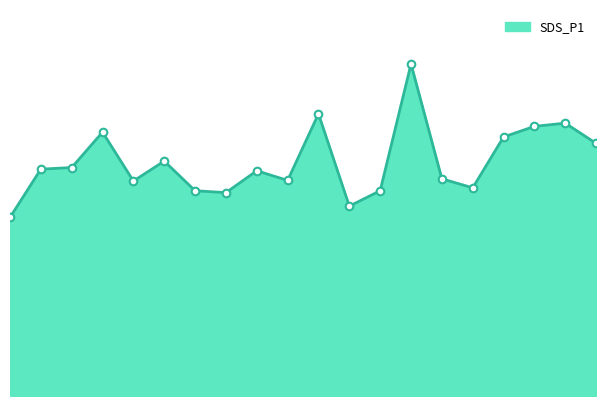

How many lines are shown in the chart?

1